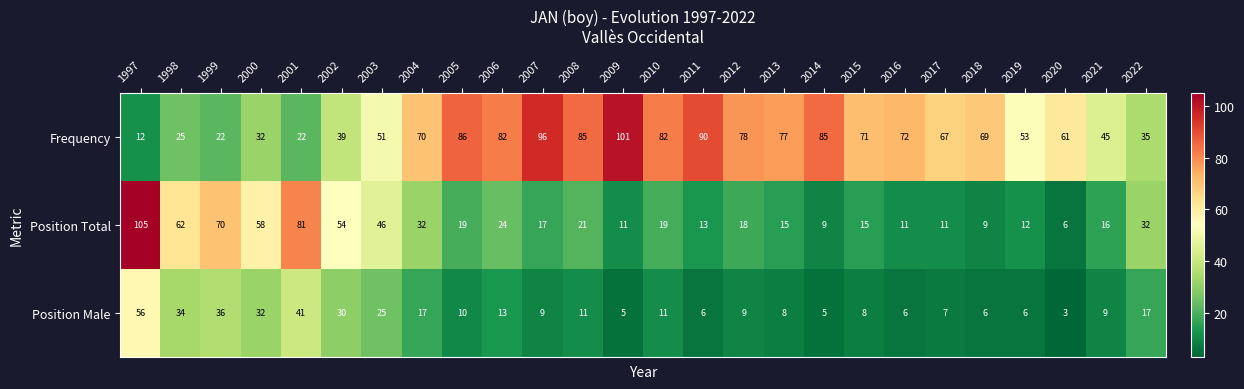

True or false: Position Total has a value of 21 at 2008.

True